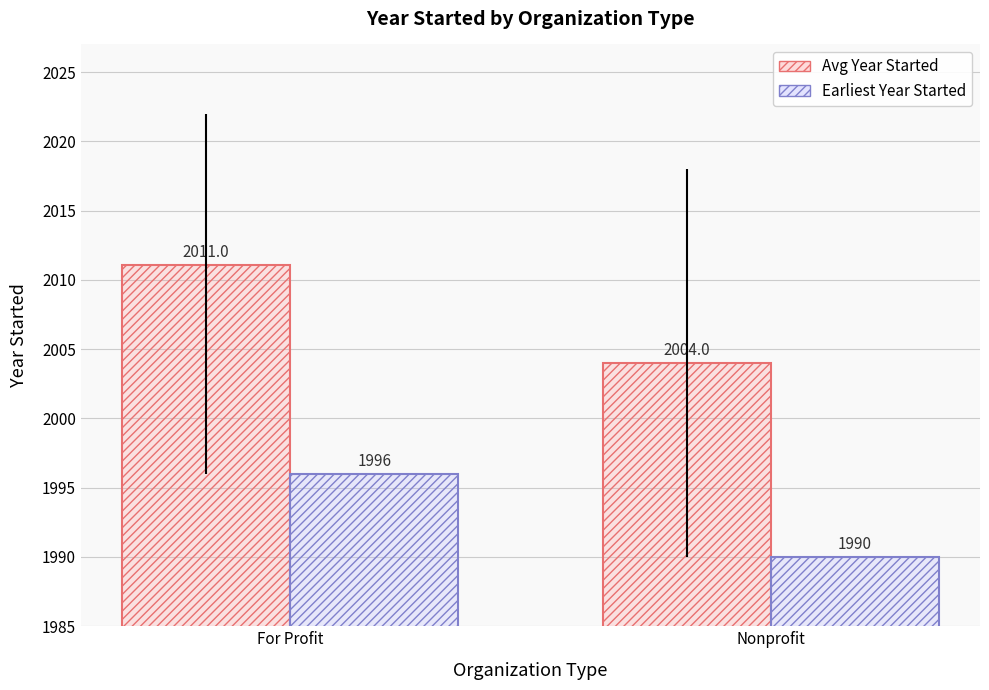

Which series has the largest range (max minus min)?

Avg Year Started